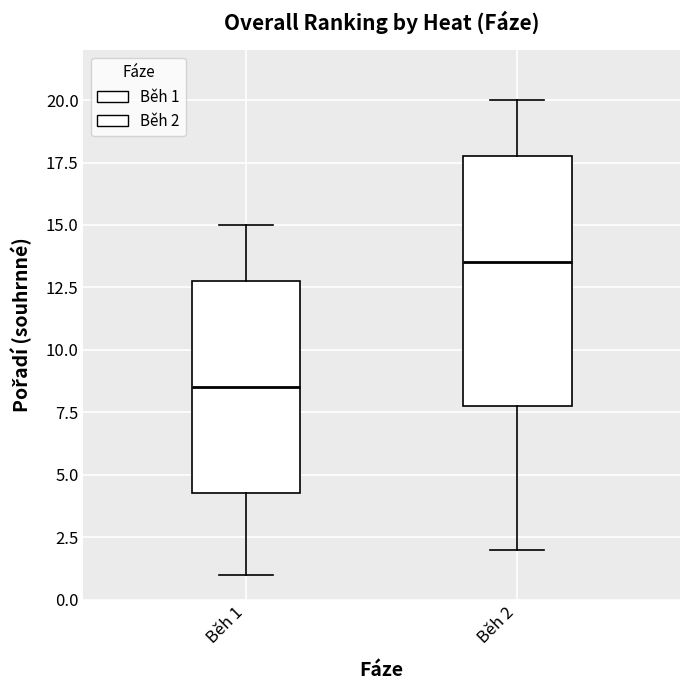

Where does the upper whisker of the box for Běh 1 end on the y-axis? The values are not printed on the chart, so give them approximately, as read against the axis.

15.0